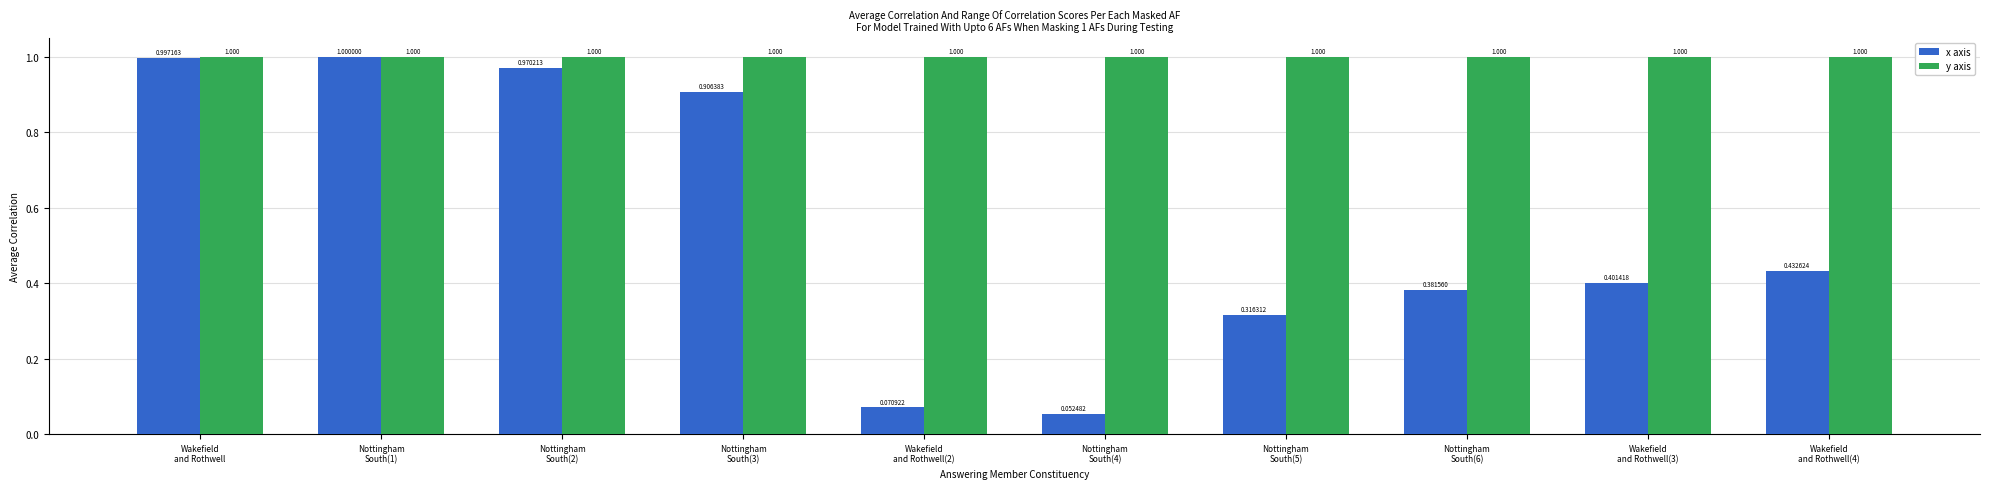

Which series has the largest total across all categories?

y axis